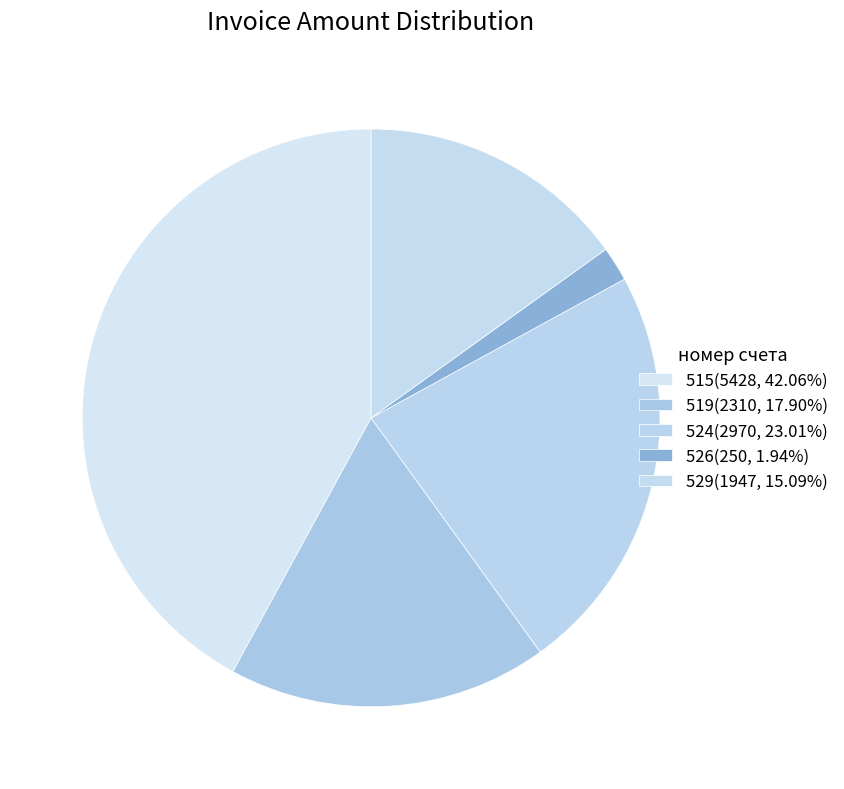

Combined, what portion of the pie is 526 and 519?

19.8%